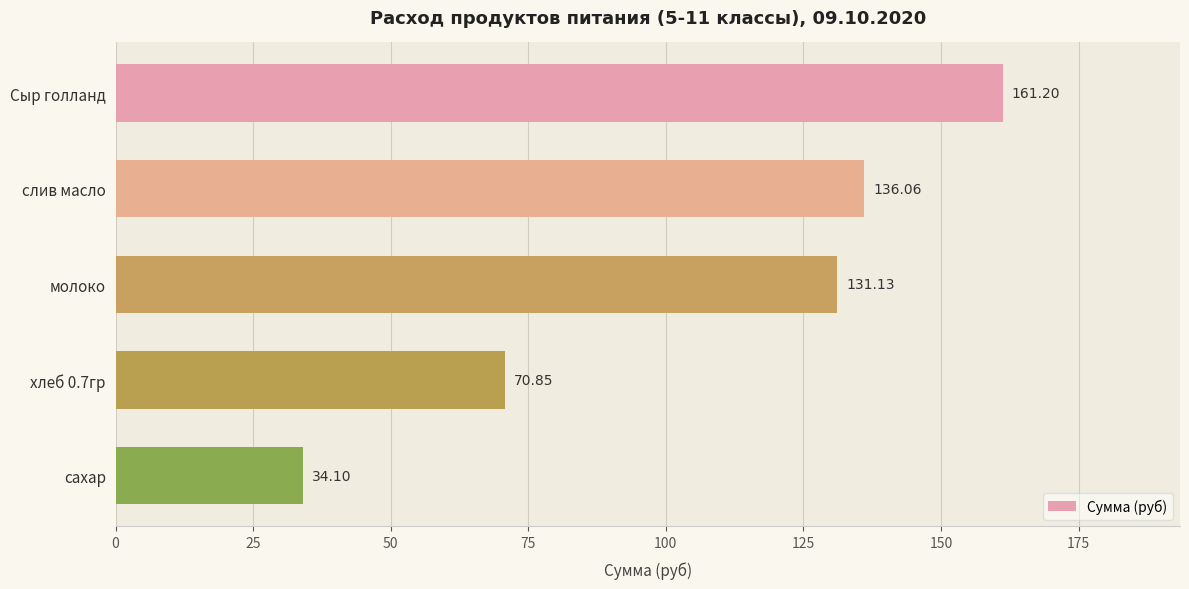

What is the label of the 1st bar from the top?

Сыр голланд